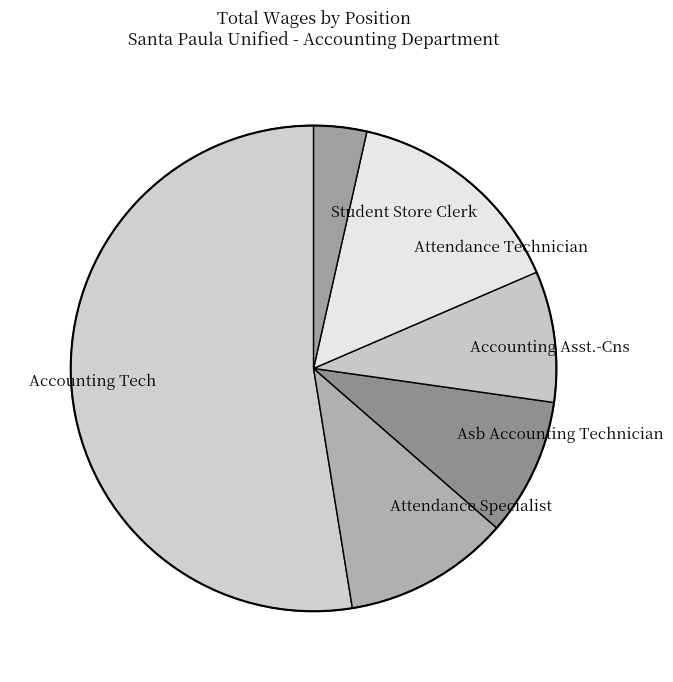

Count the number of slices in the pie.

6